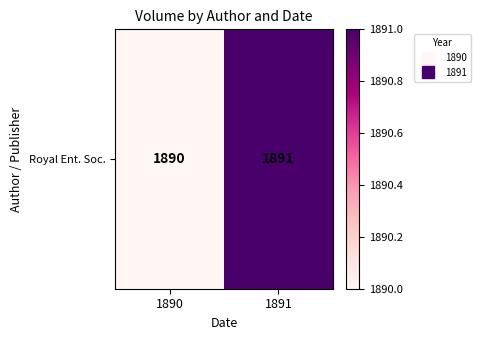

What is the change in value from 1890 to 1891?

+1